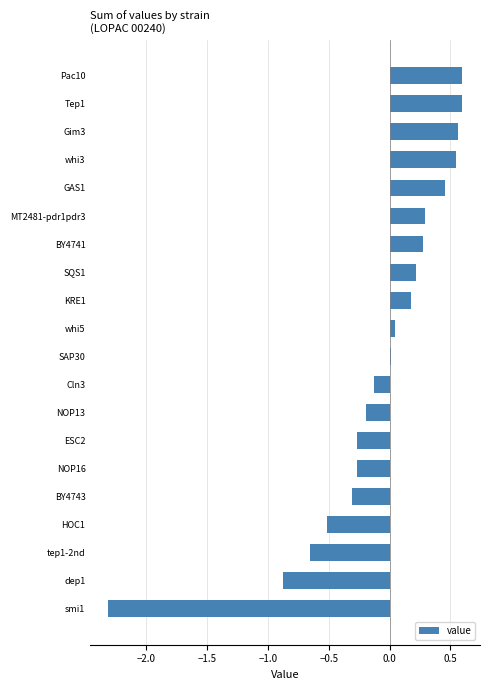

True or false: the data shows 0.0 at whi5.

True